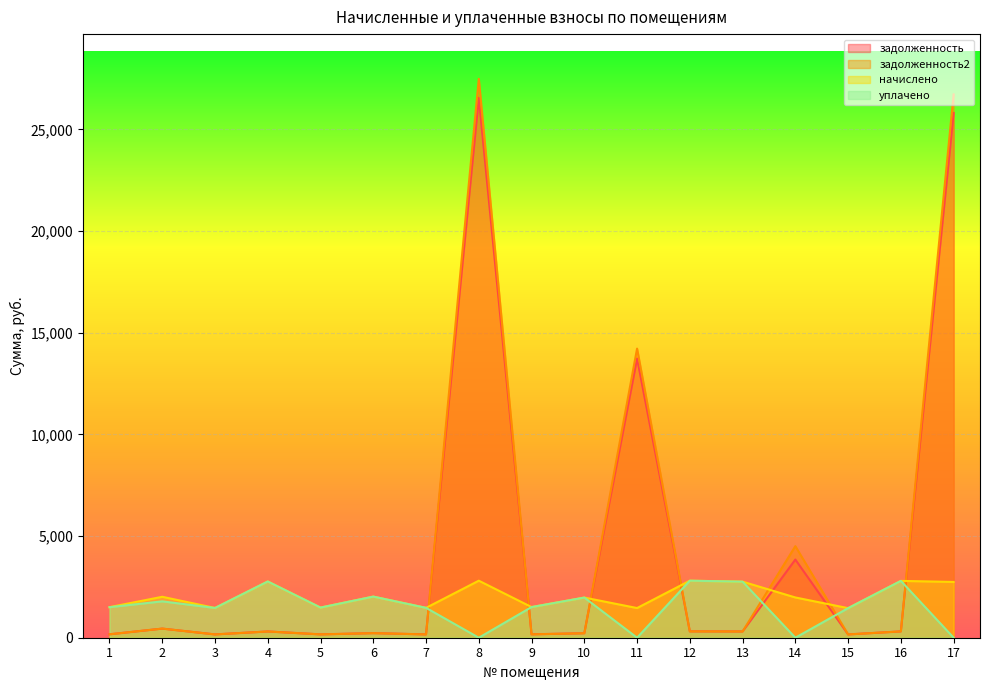

What is the sum of all начислено values?

35002.3